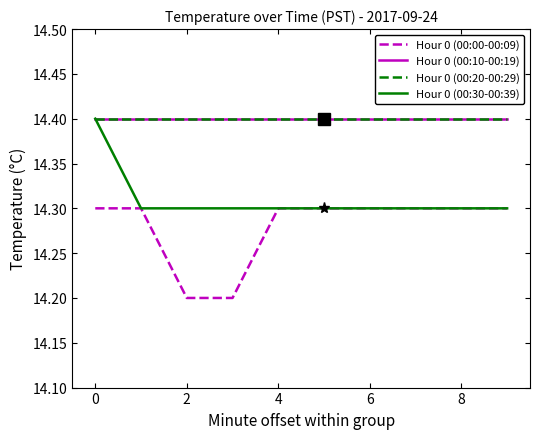

Which series has the largest range (max minus min)?

Hour 0 (00:00-00:09)